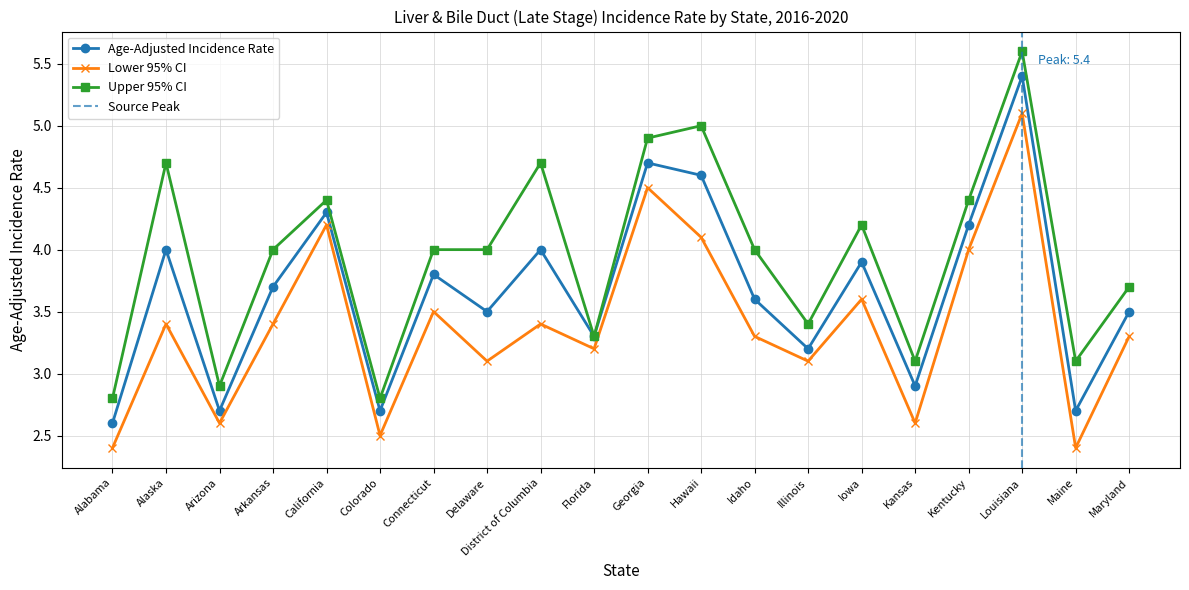

Which series has the largest total across all categories?

Upper 95% CI